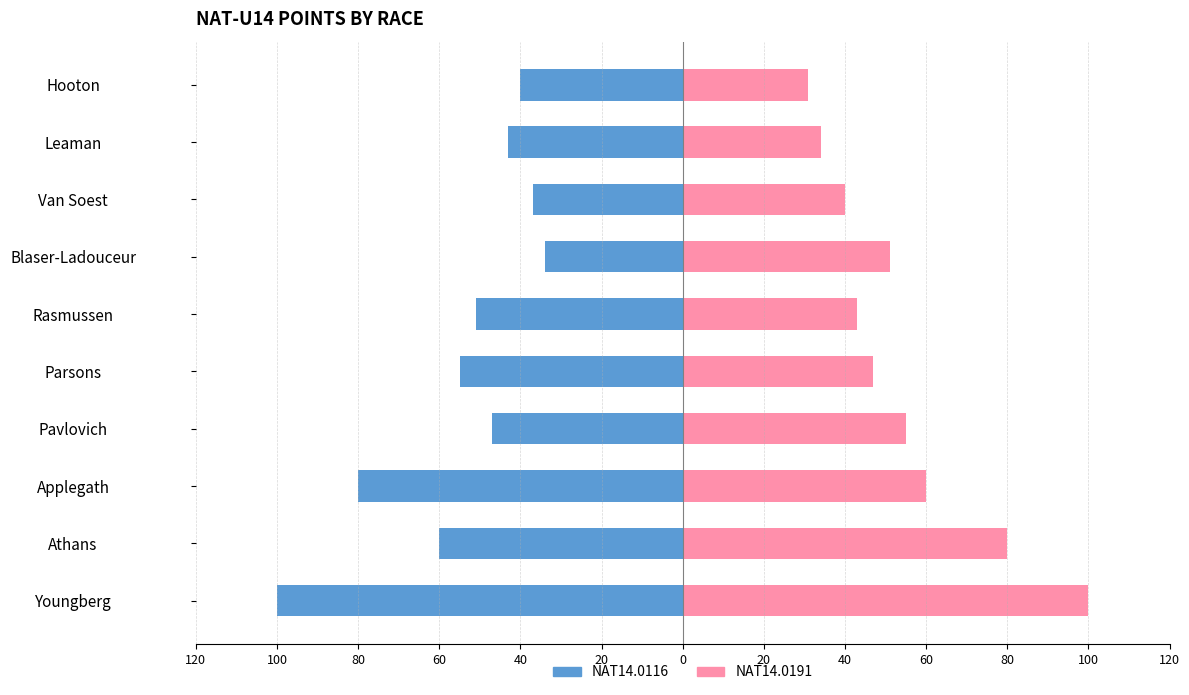

What are all the series names shown in the legend?

NAT14.0116, NAT14.0191